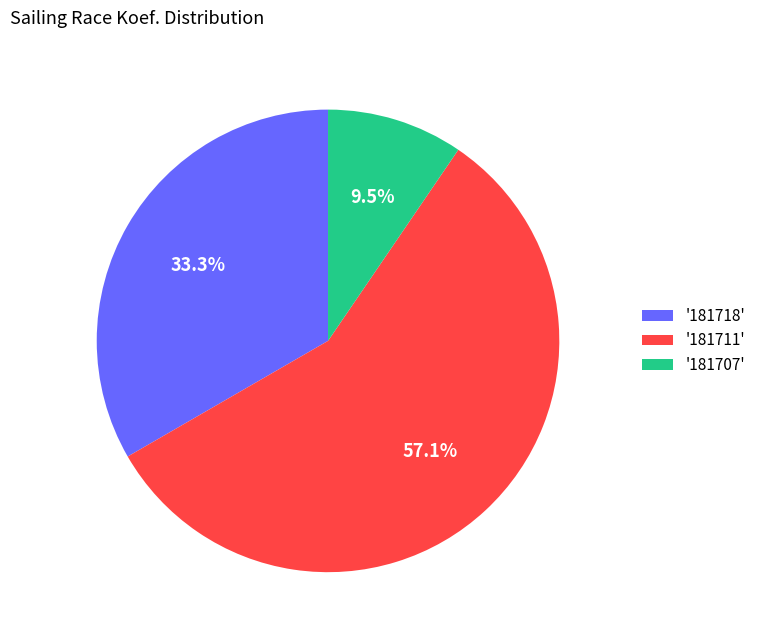

Between '181711' and '181718', which is larger?

'181711'